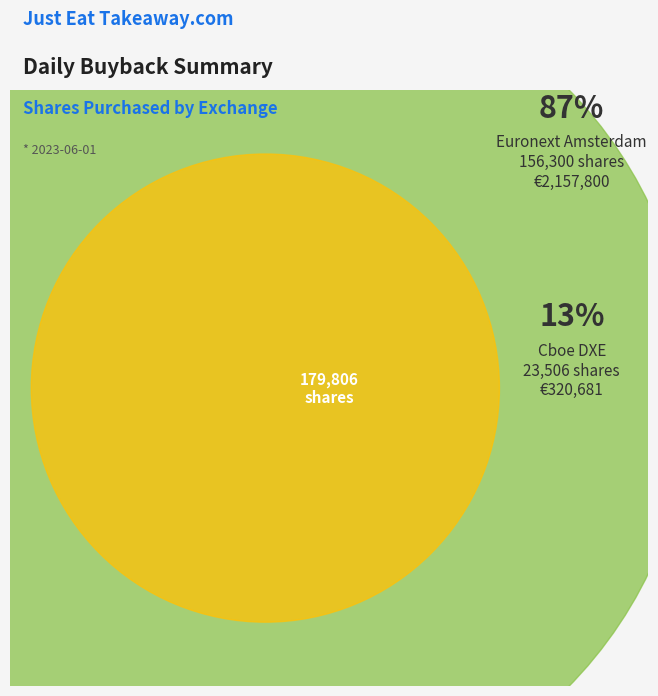

To the nearest percent, what is the average slice percentage?

50%